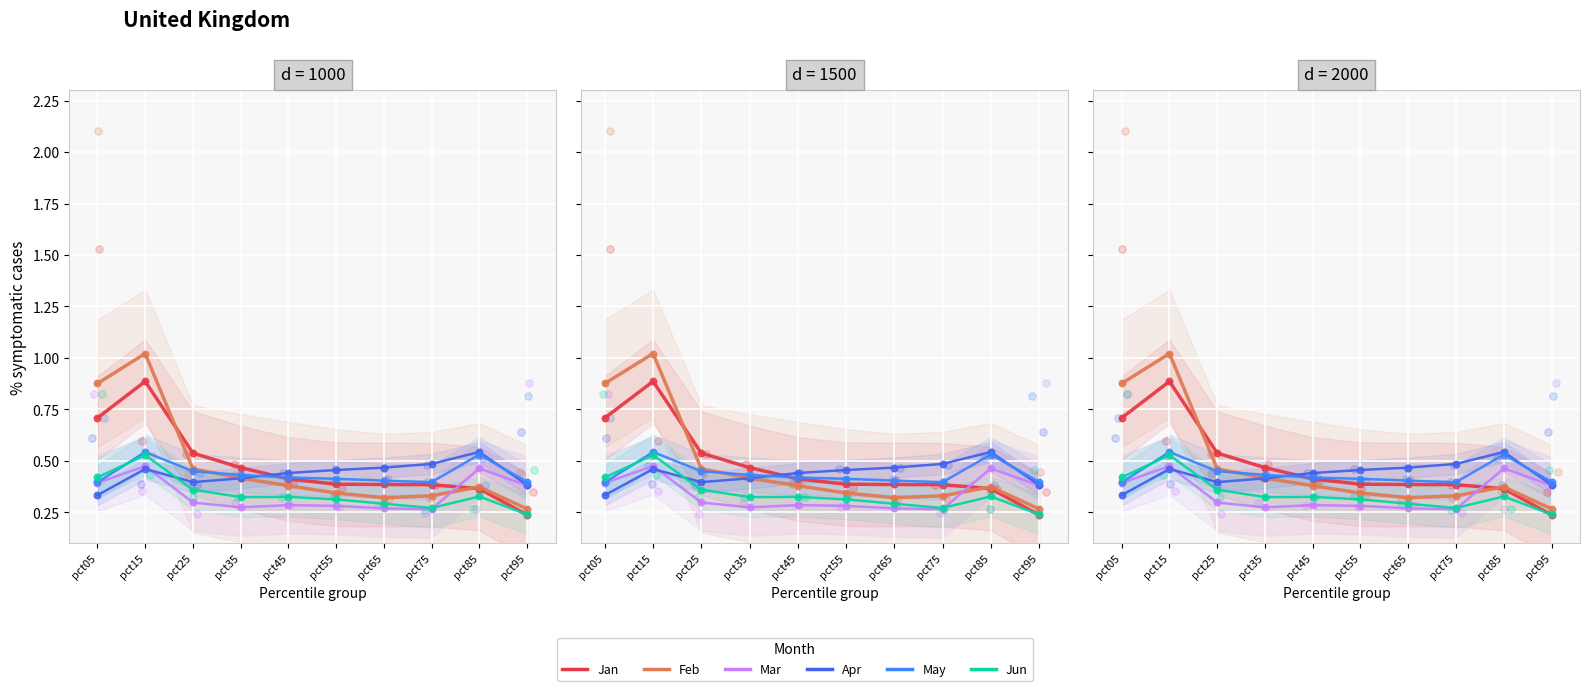

Is the value of Feb at pct15 greater than the value of Apr at pct45?

Yes